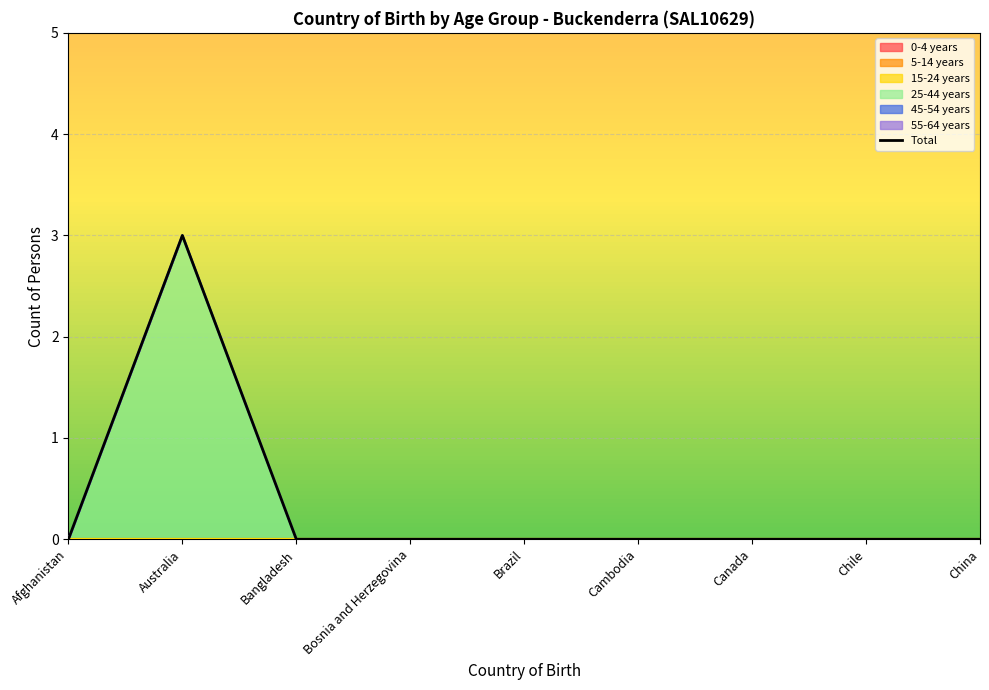

How many data points does each series have?

9